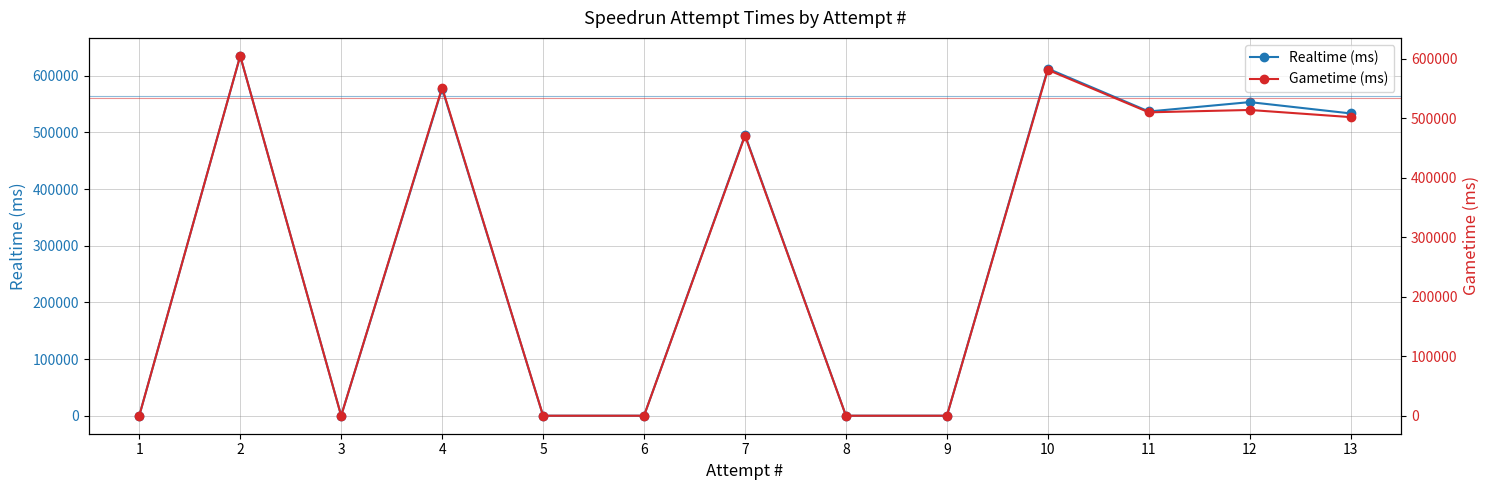

Which has a higher value, 8 or 10?

10